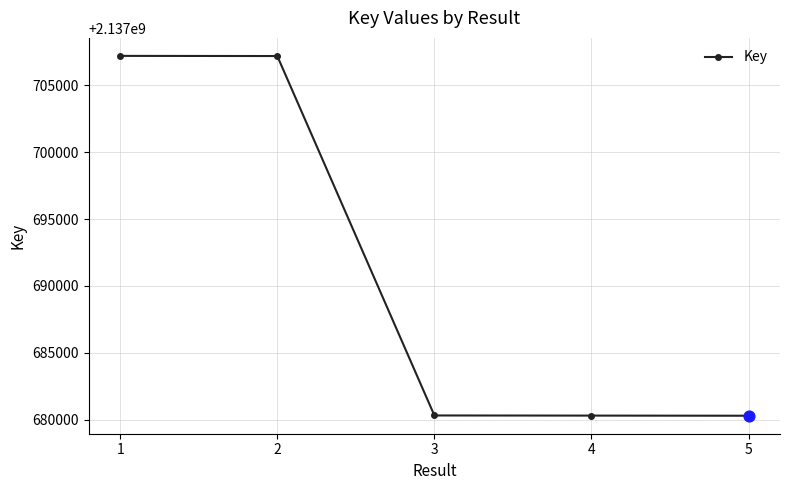

What is the change in value from 1 to 2?

-12